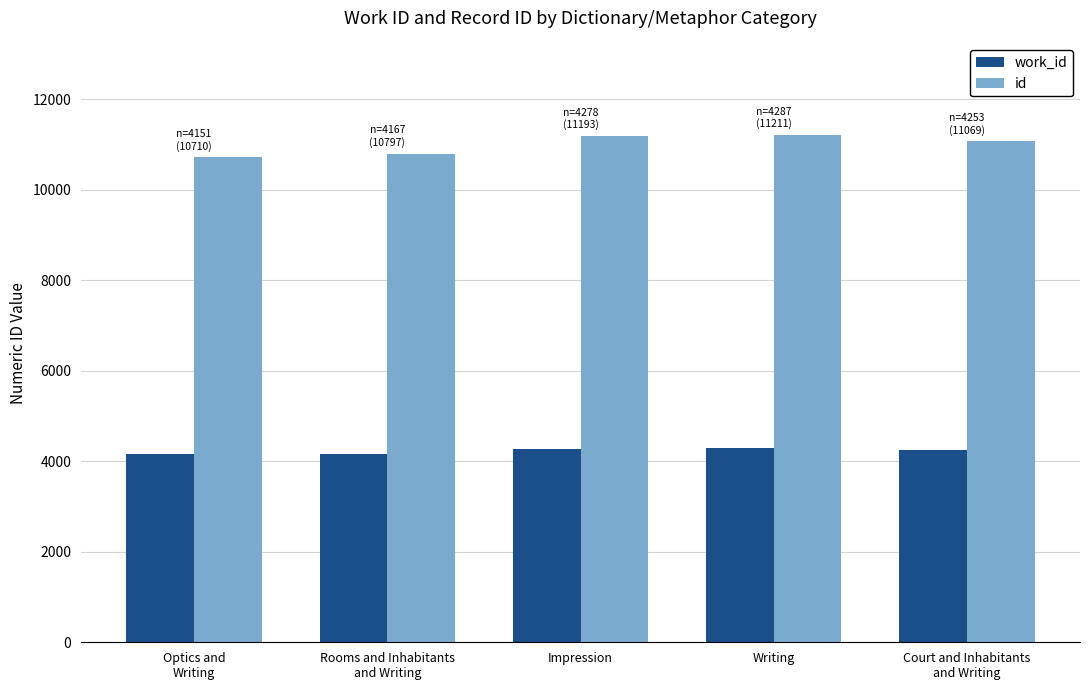

The id series shows 11193 at Impression. True or false?

True